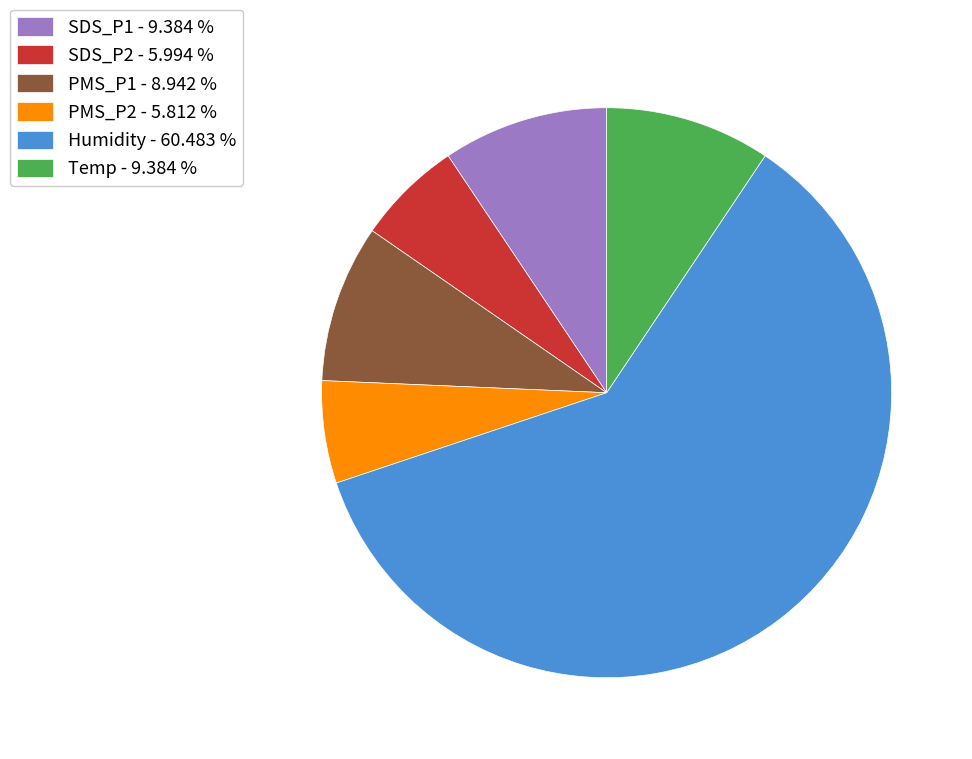

Do Temp - 9.384 % and PMS_P1 - 8.942 % together represent more than half of the pie?

No